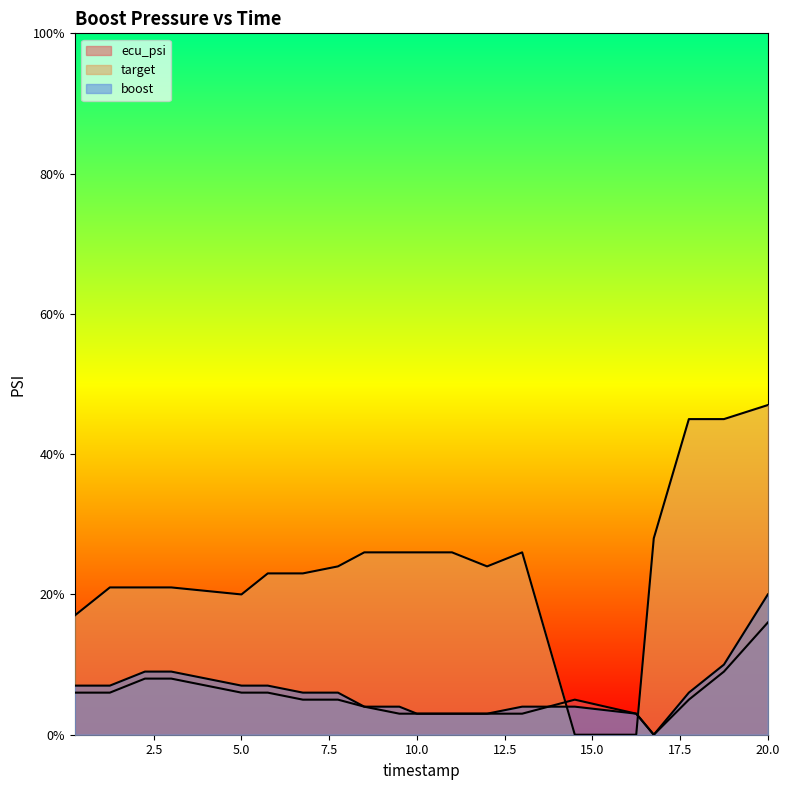

Which series ends up on top after the final intersection of ecu_psi and boost?

ecu_psi